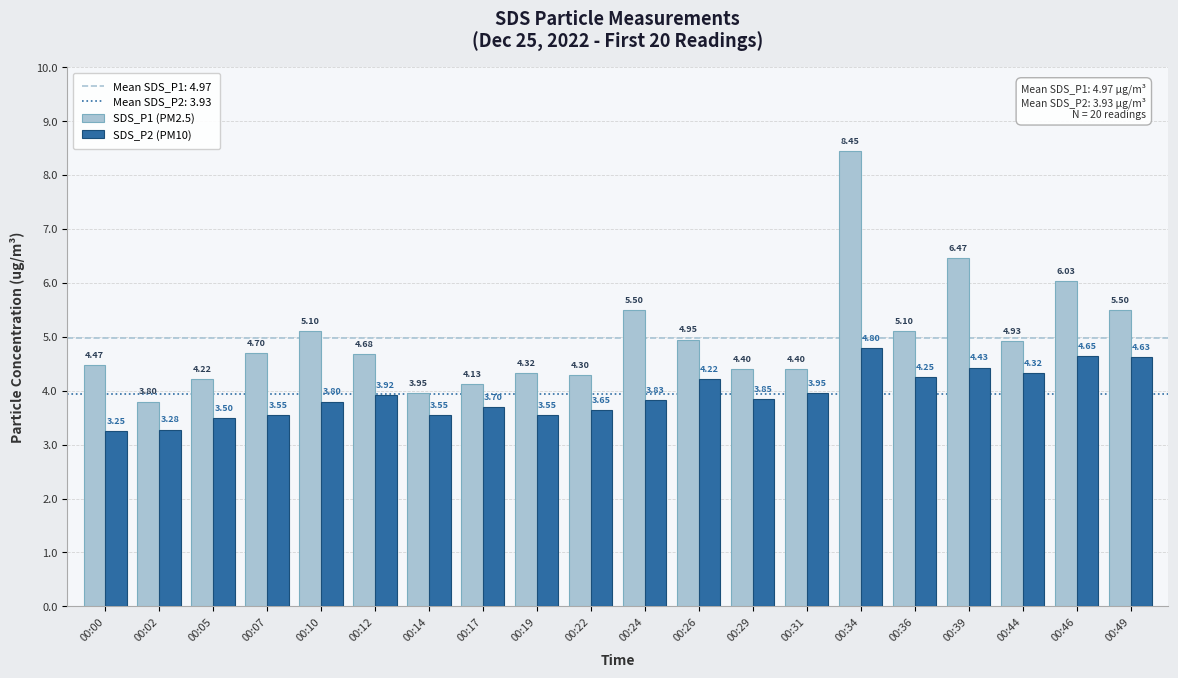

What is the difference between the second highest and minimum values in the SDS_P1 (PM2.5) series?

2.7